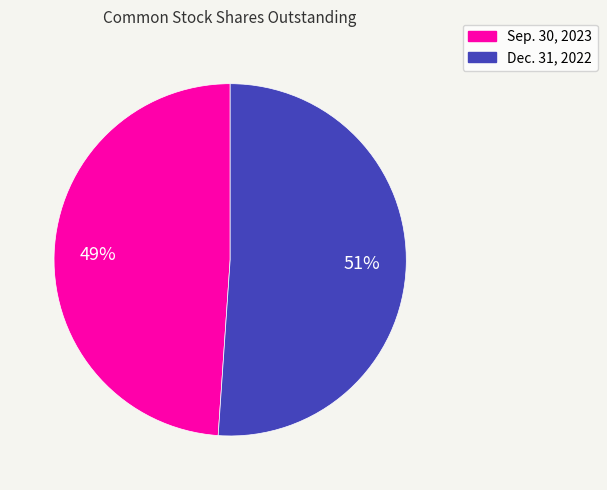

Is there a majority slice in this chart?

Yes